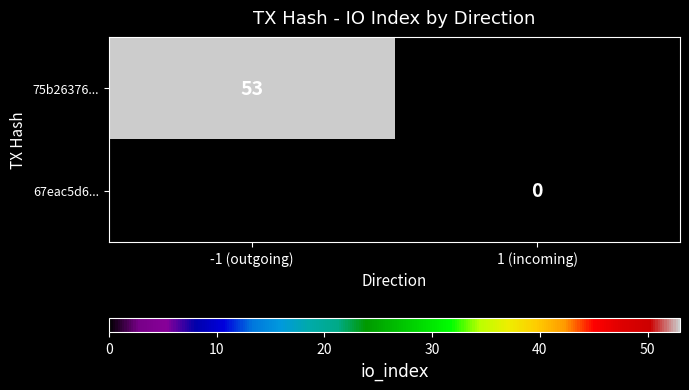

Is the value of 75b26376... at -1 (outgoing) greater than the value of 67eac5d6... at 1 (incoming)?

Yes